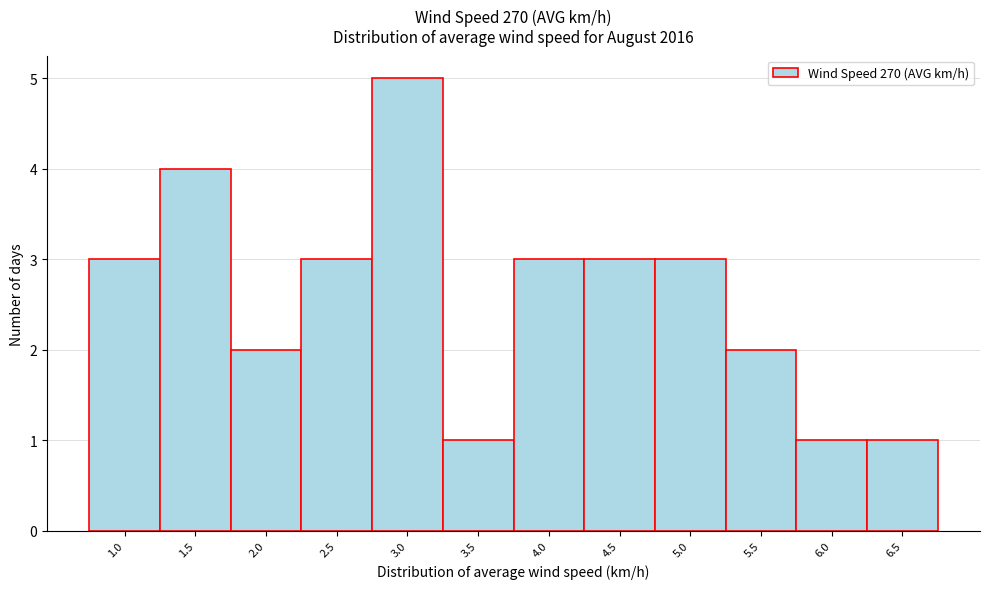

Reading left to right, list all the values displayed in this chart.

1.0=3	1.5=4	2.0=2	2.5=3	3.0=5	3.5=1	4.0=3	4.5=3	5.0=3	5.5=2	6.0=1	6.5=1